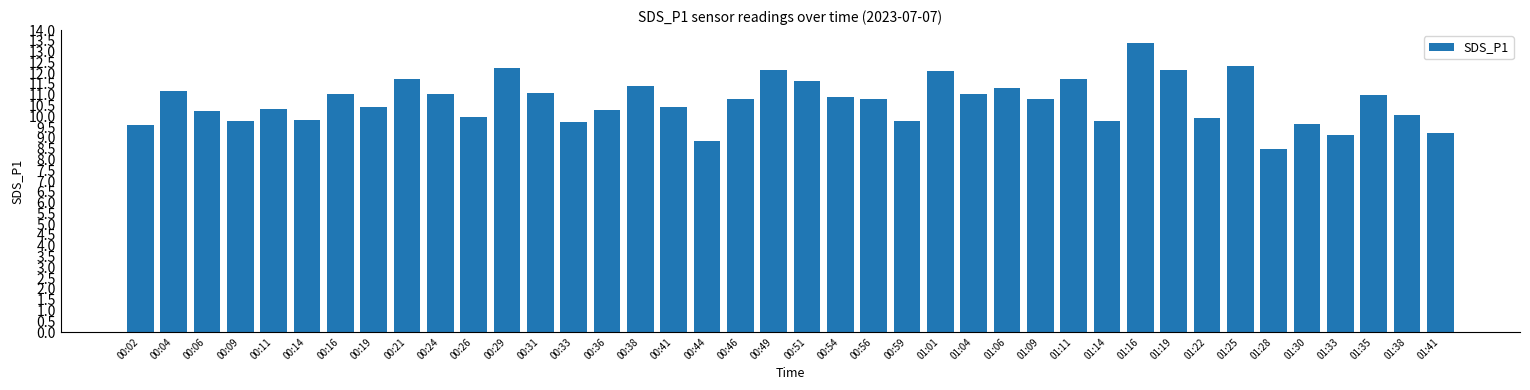

Are the bars grouped side by side (vs. stacked)?

No